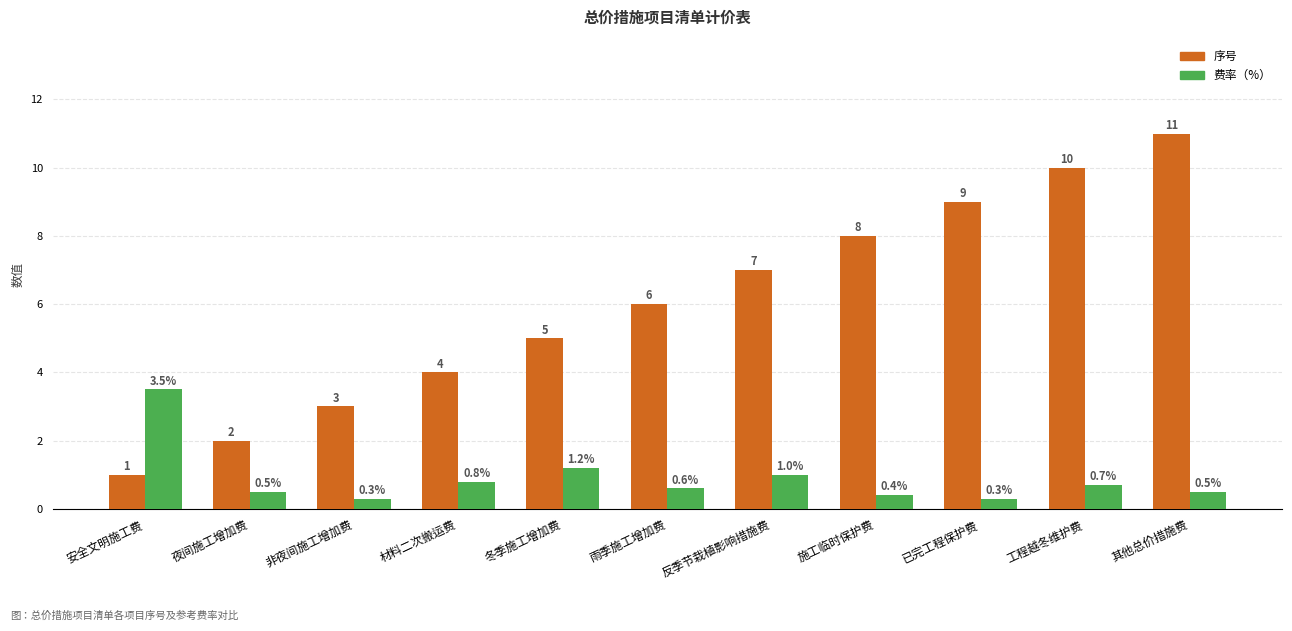

Between 冬季施工增加费 and 反季节栽植影响措施费, which series saw the biggest shift?

序号